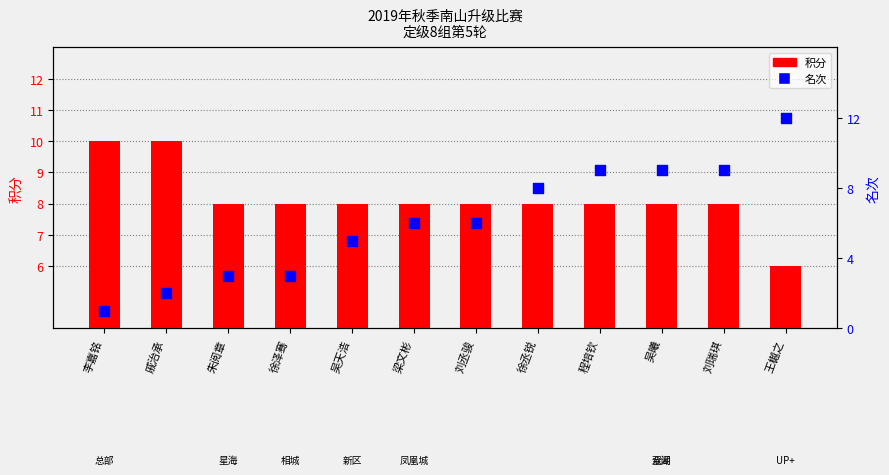

Which series has the widest spread of Y values?

名次